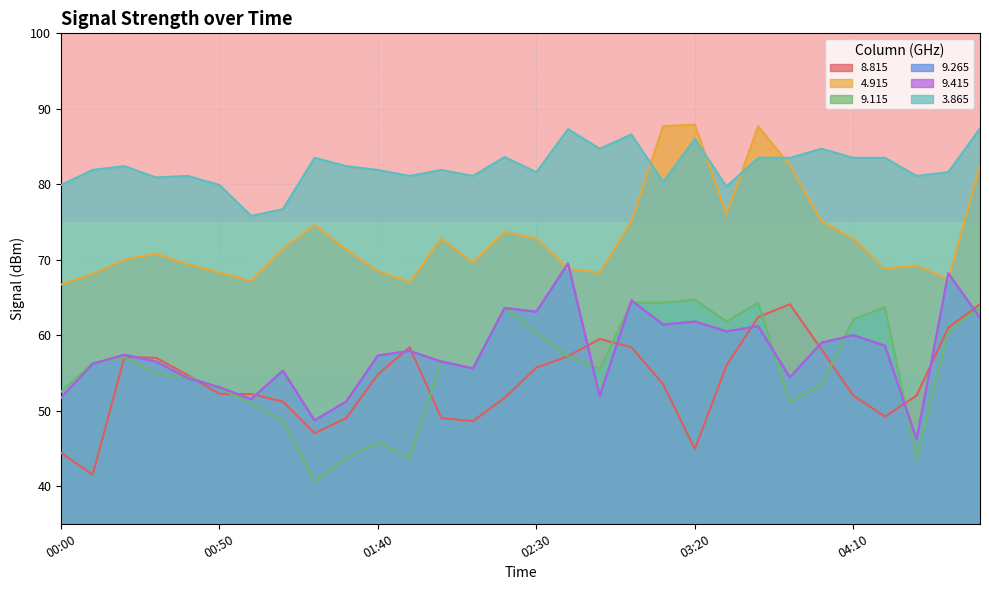

What is the sum of all   9.265 values?

1729.5